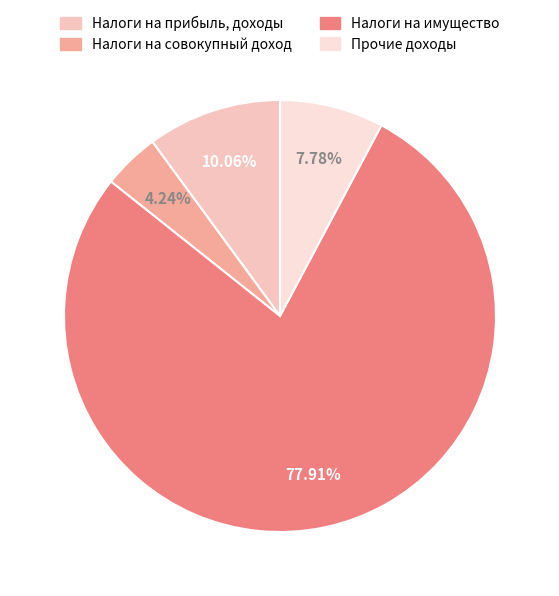

Combined, do Налоги на совокупный доход and Налоги на прибыль, доходы account for over 50%?

No